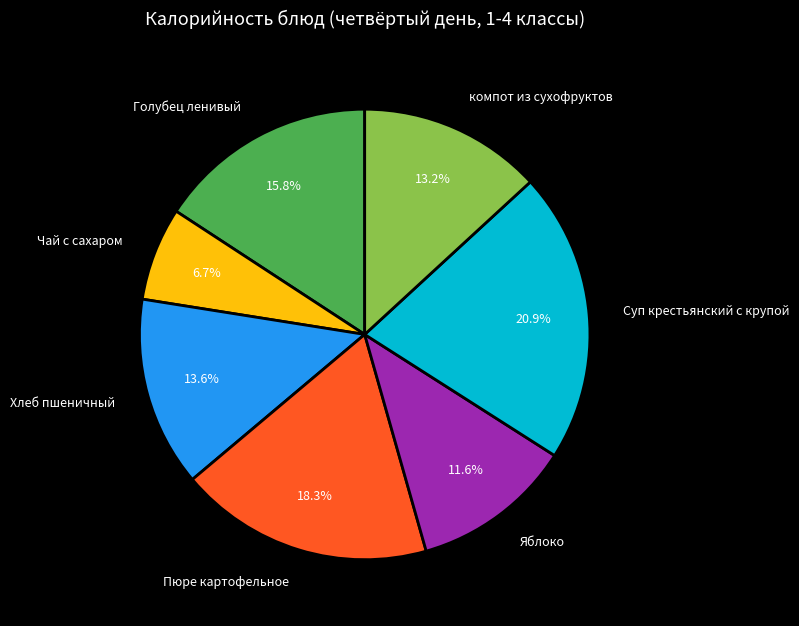

Is there any slice that represents more than half of the pie?

No